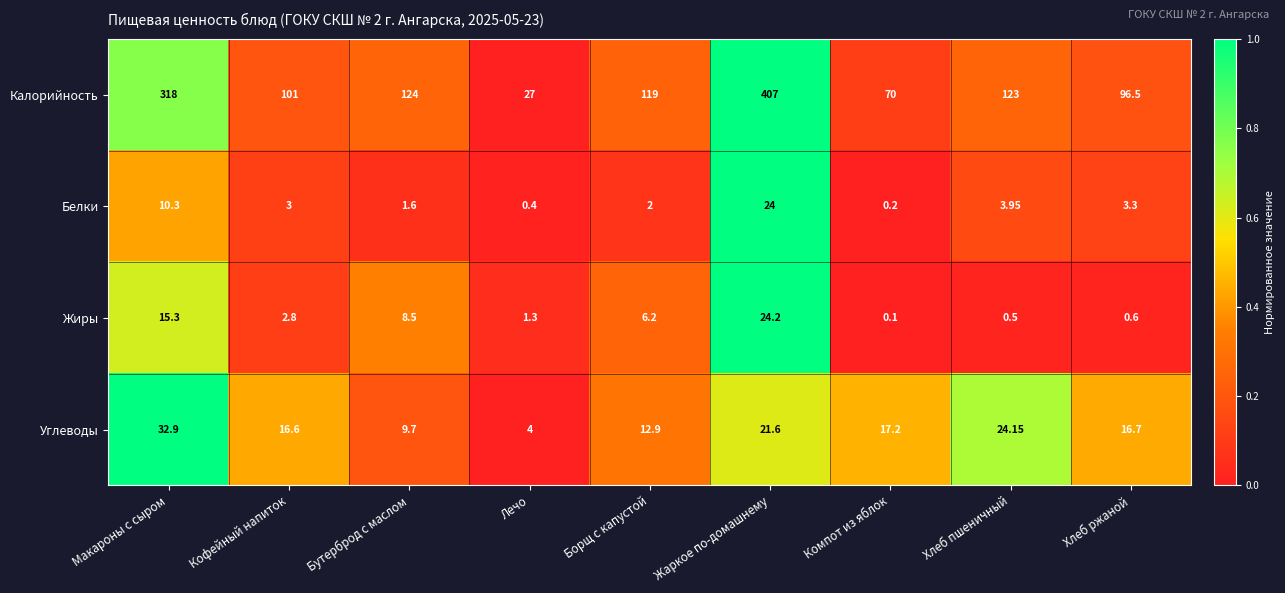

Rank the series at Хлеб пшеничный from highest to lowest value.

Калорийность, Углеводы, Белки, Жиры